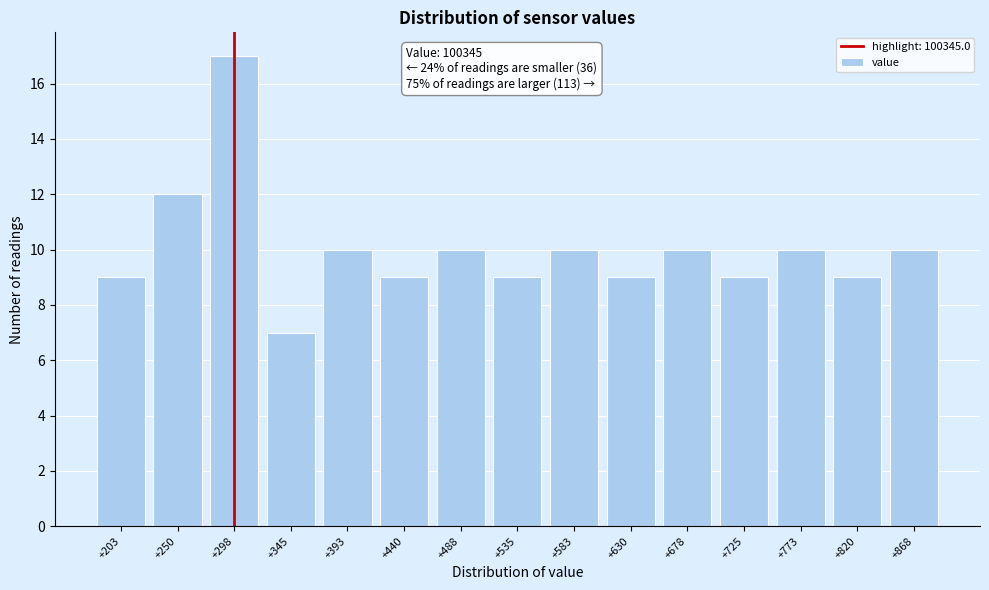

Reading right to left, transcribe all the data shown in this chart.

10	9	10	9	10	9	10	9	10	9	10	7	17	12	9